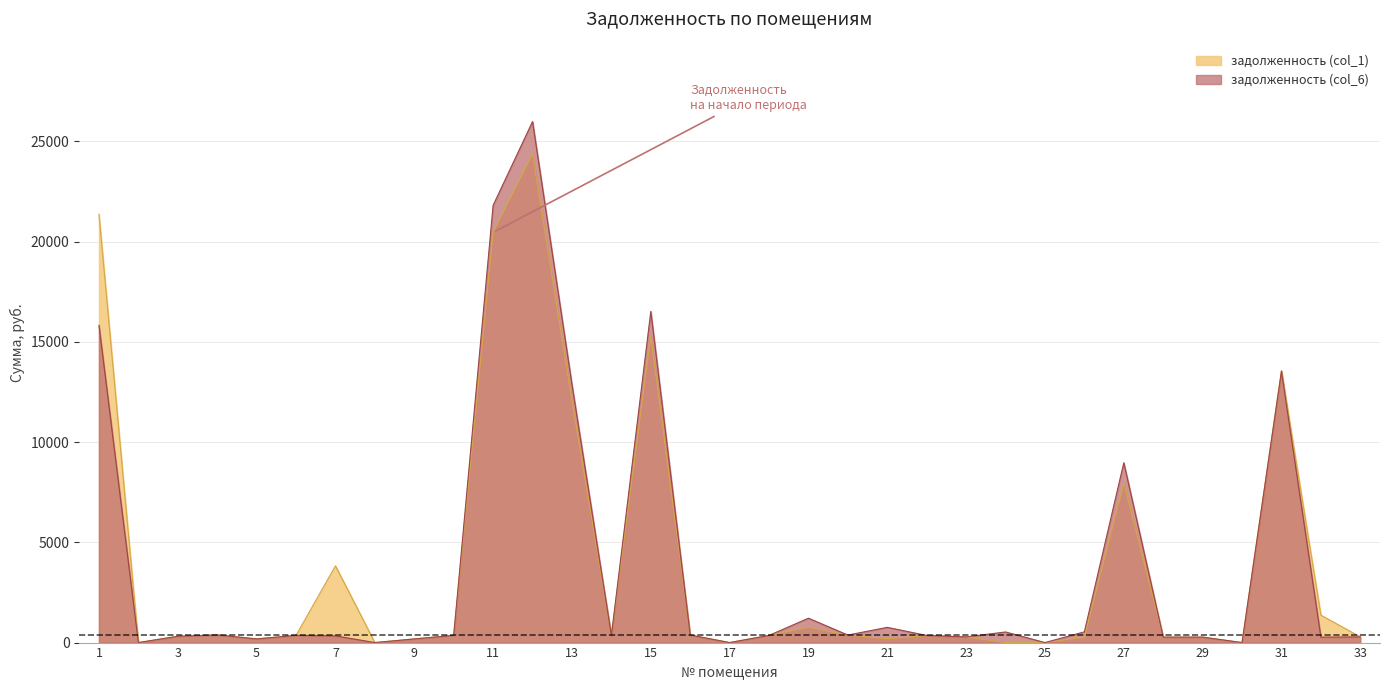

How many lines are shown in the chart?

2